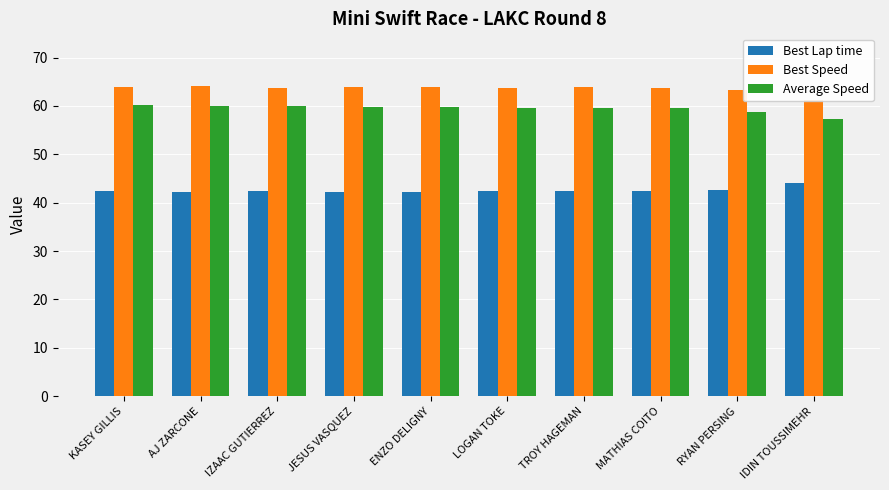

What is the sum of the Average Speed values at JESUS VASQUEZ and RYAN PERSING?

118.6